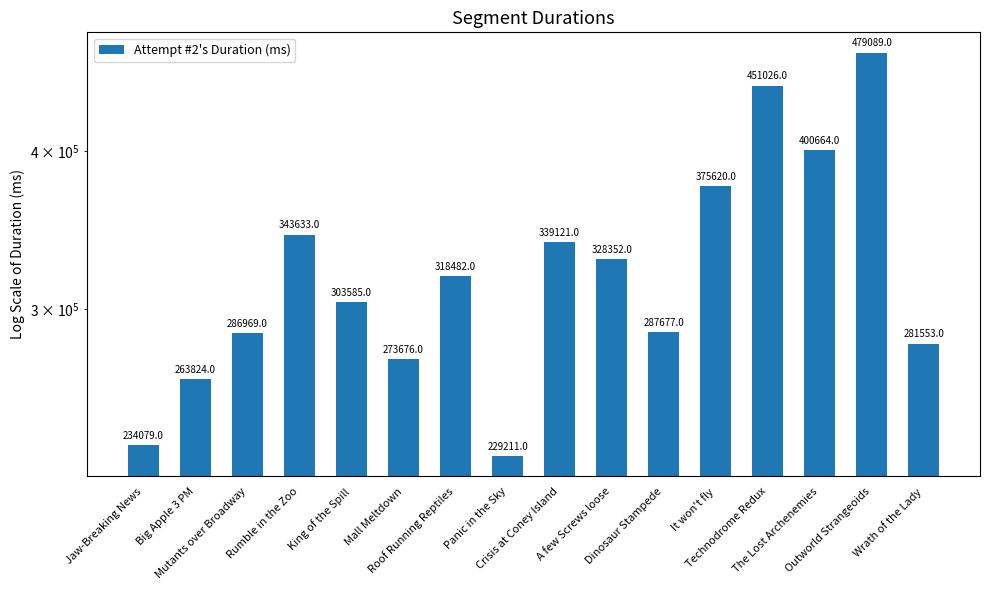

What is the difference between the maximum and minimum values?

249878